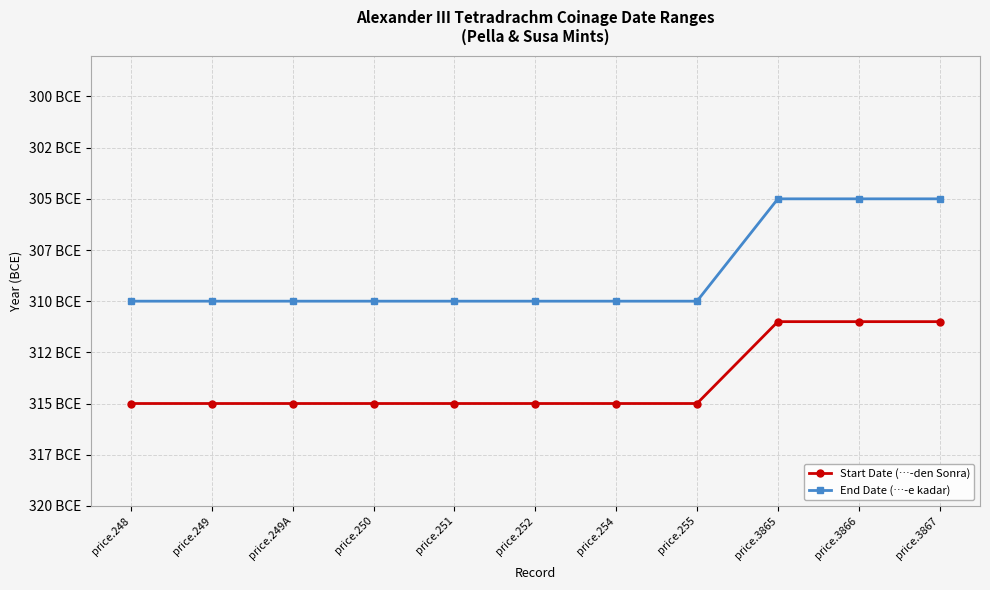

What are all the series names shown in the legend?

Start Date (…-den Sonra), End Date (…-e kadar)